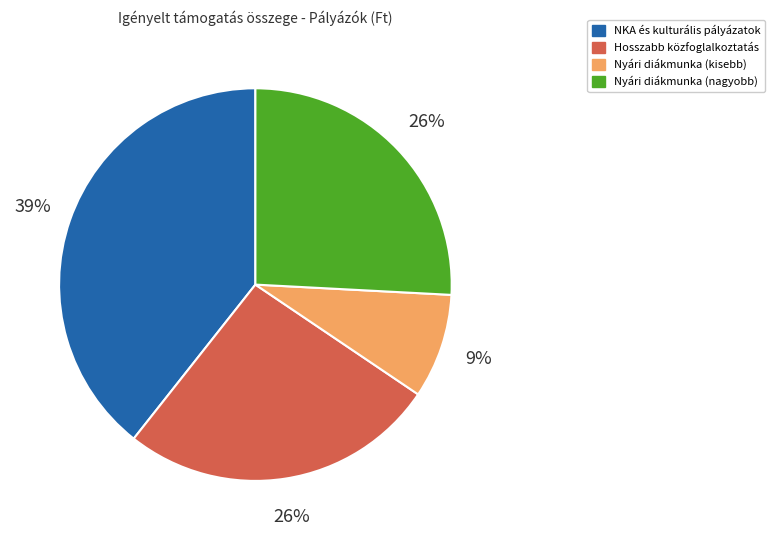

To the nearest percent, what portion does Nyári diákmunka (kisebb) represent?

9%